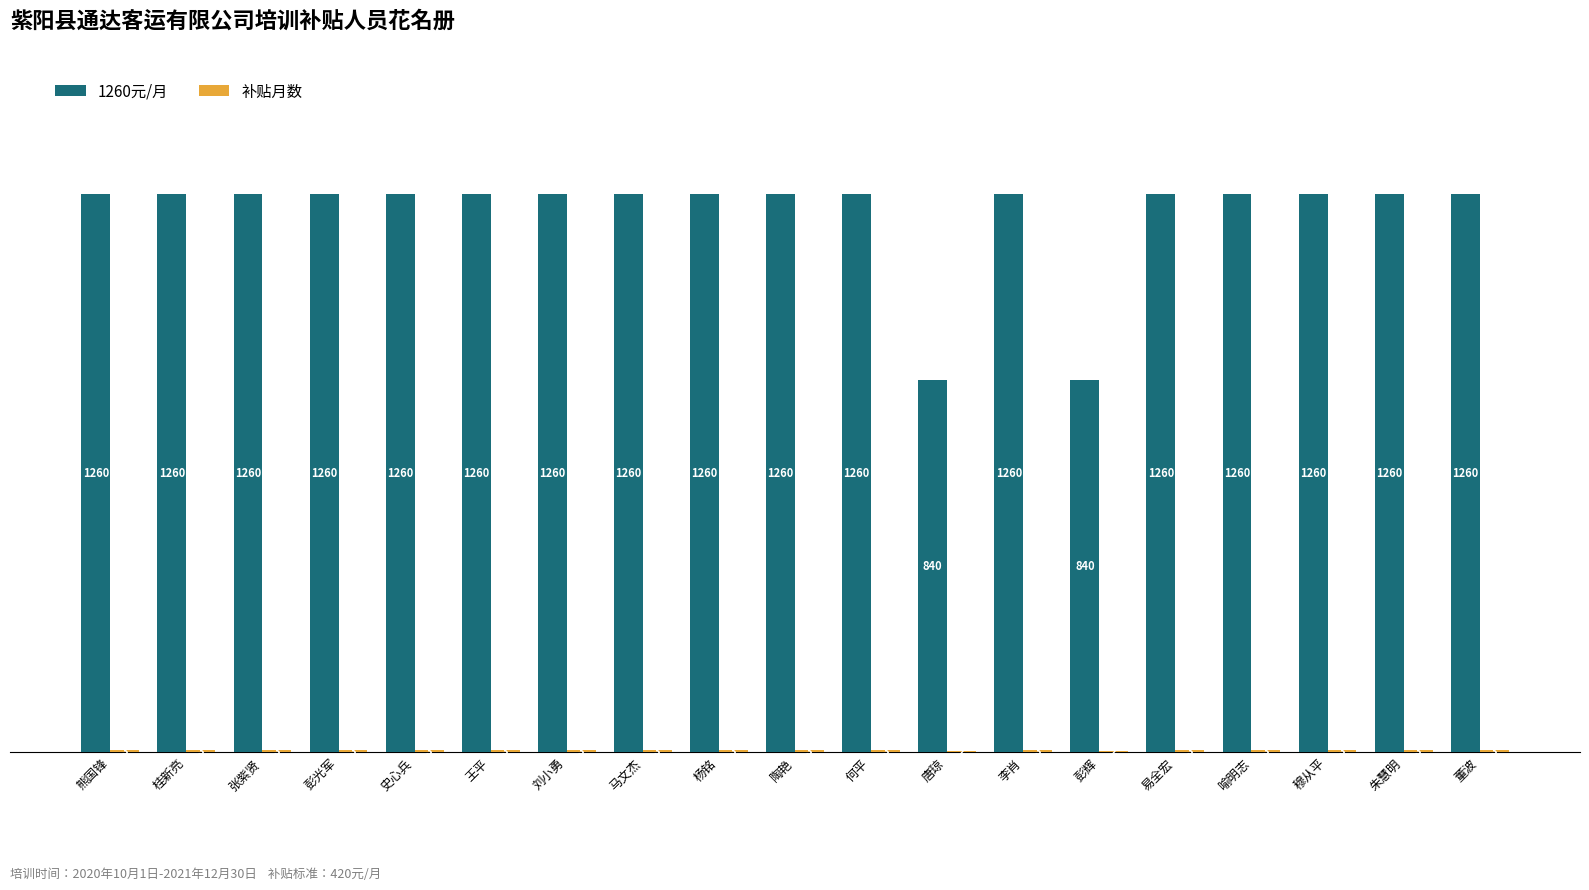

How many series are shown in this chart?

2